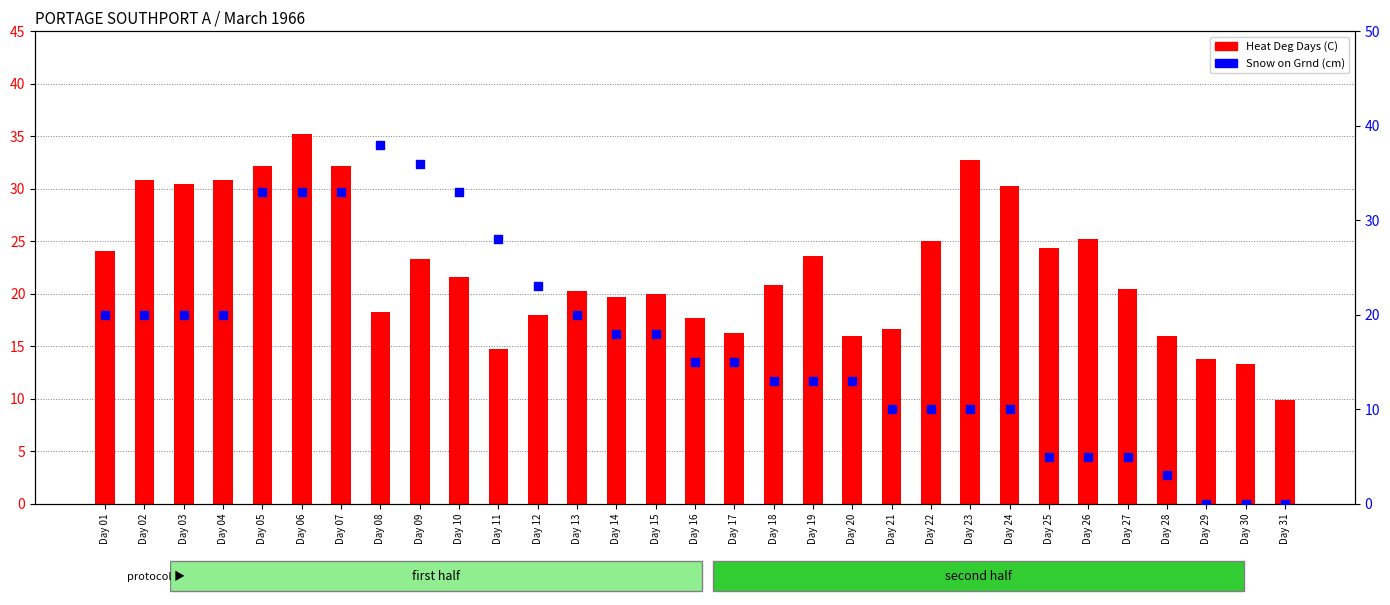

At how many categories does at least one series exceed 7?

31